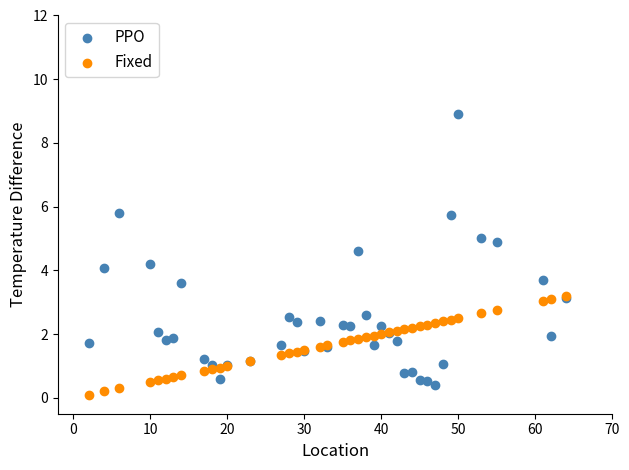

What are all the series names shown in the legend?

PPO, Fixed